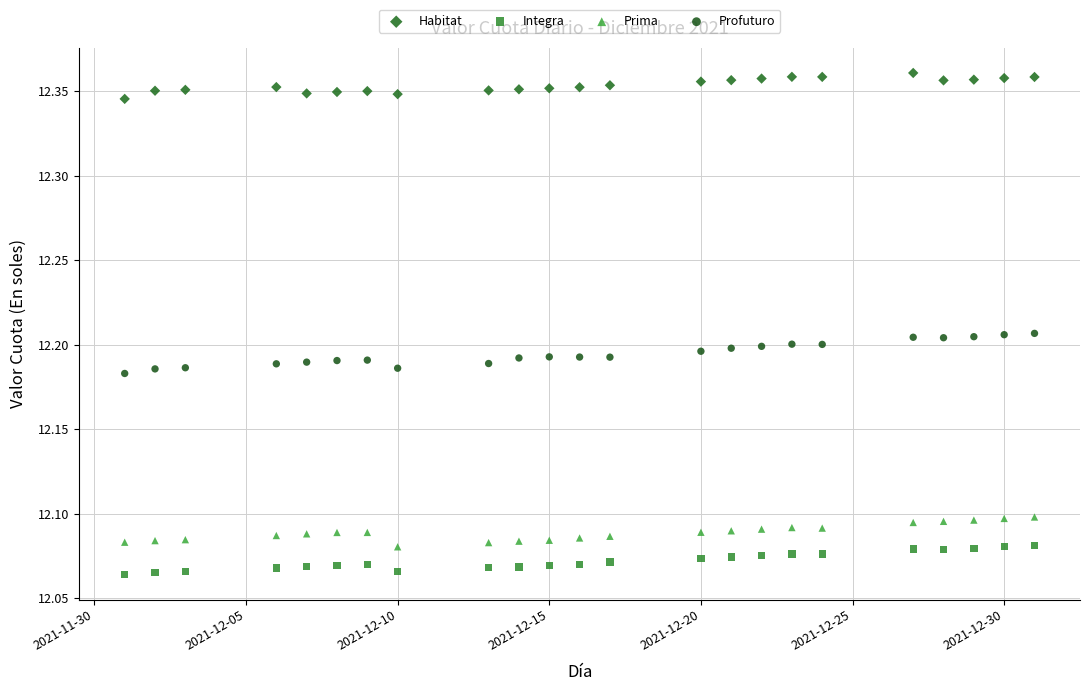

Across all data points, what is the range of X values (max minus min)?

30.0